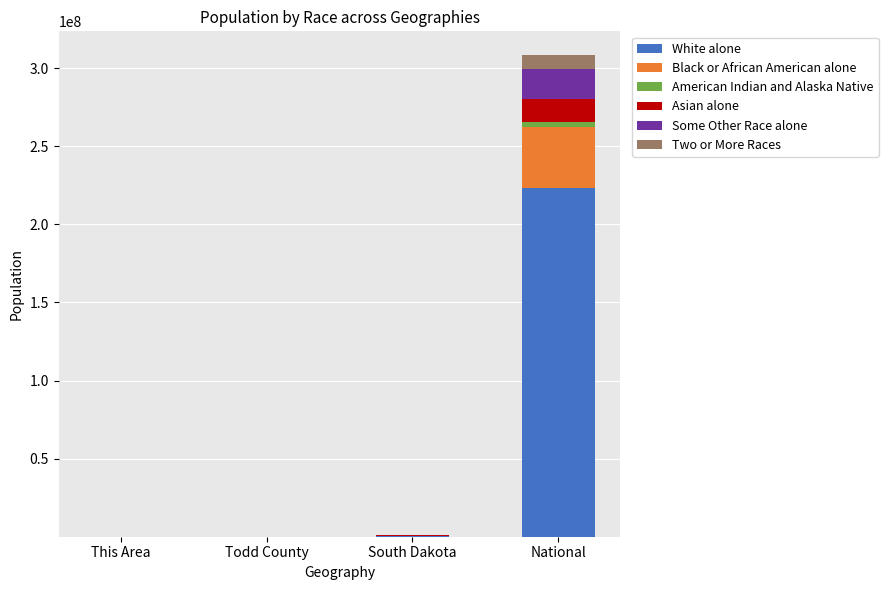

Are the bars grouped side by side (vs. stacked)?

No